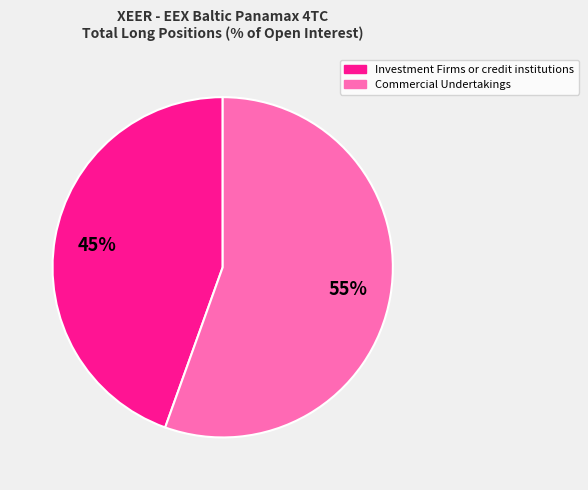

To the nearest percent, what is the combined percentage of Investment Firms or credit institutions and Commercial Undertakings?

100%